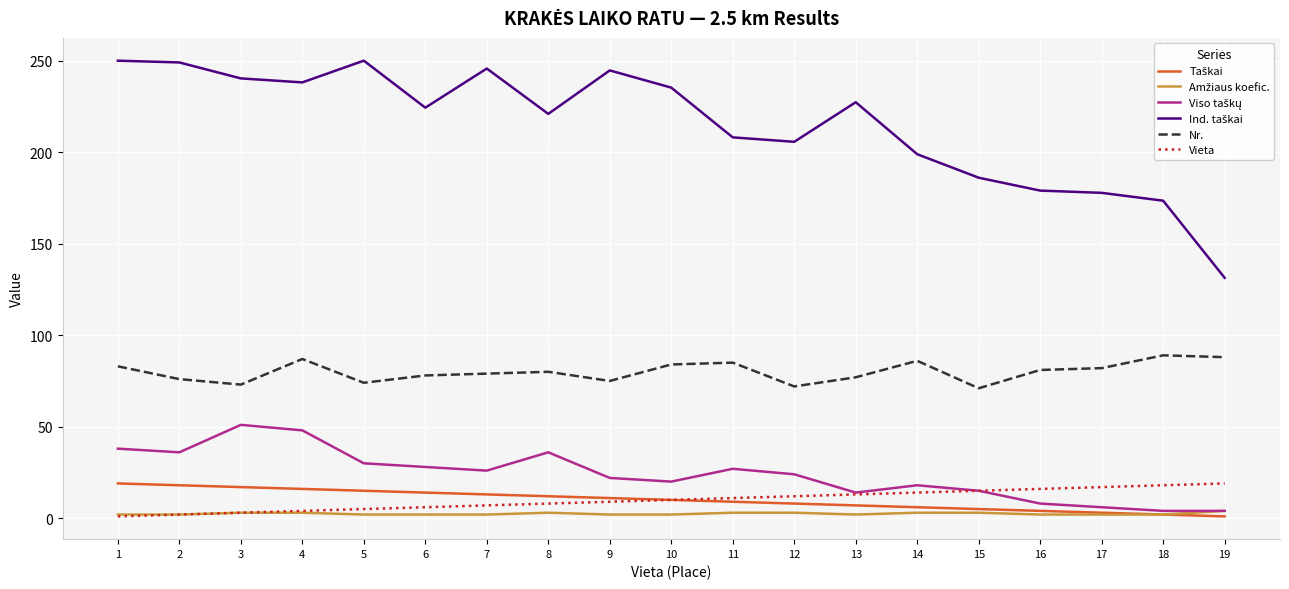

What is the lowest value of the Nr. series?

71.0